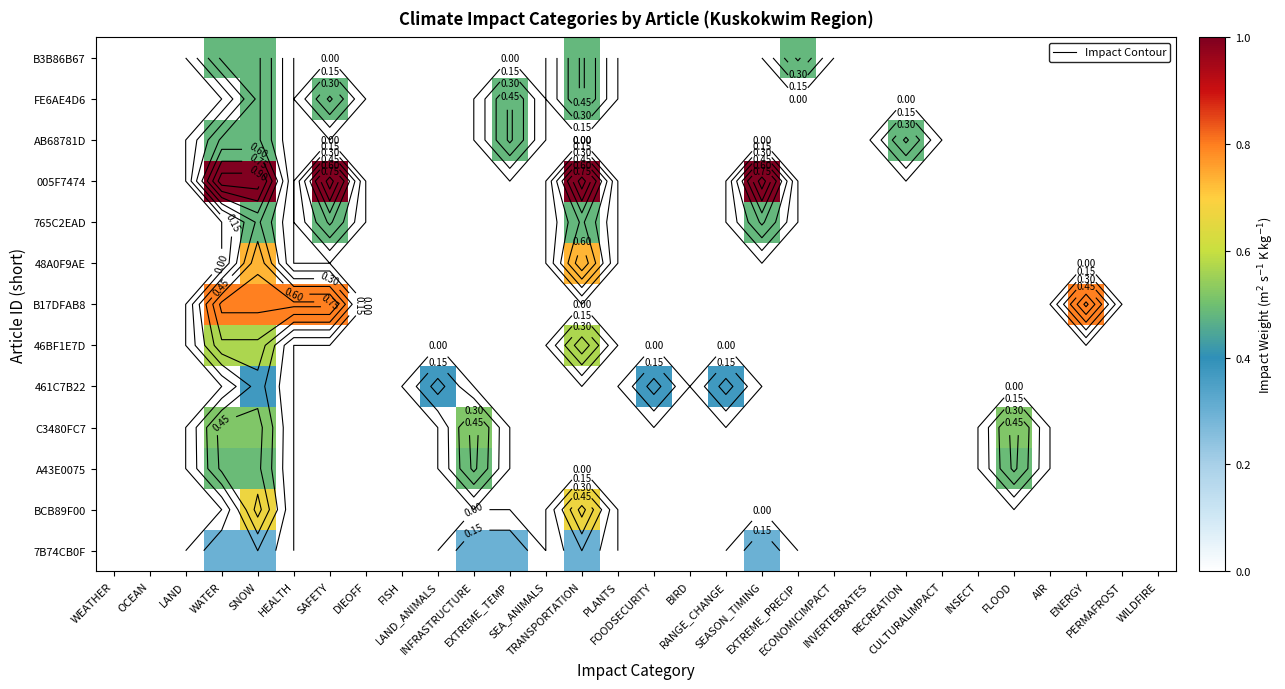

What is the difference between the maximum and second lowest values in the A43E0075 series?

0.5